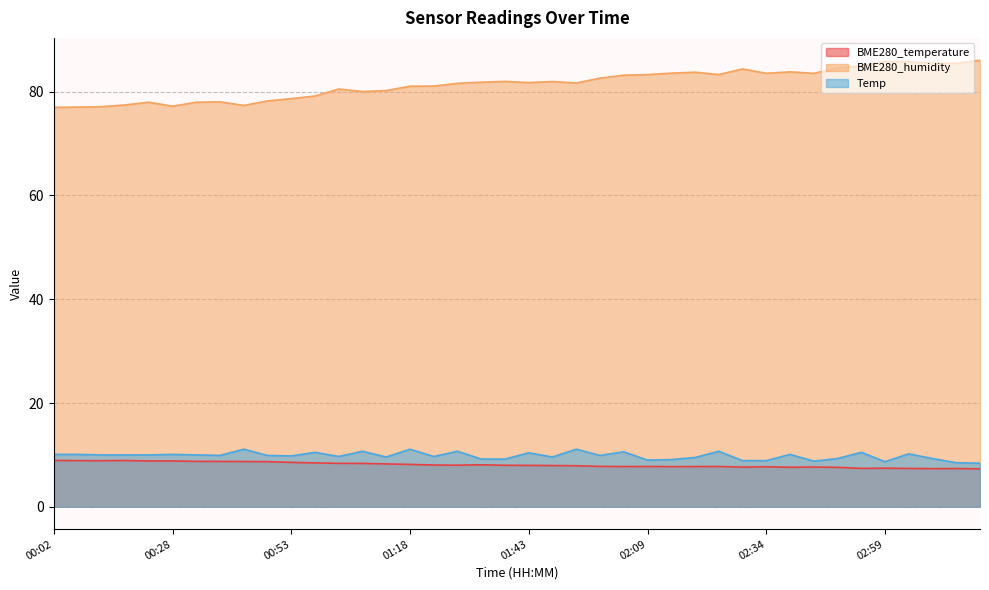

What is the label of the 27th point from the left?

02:14